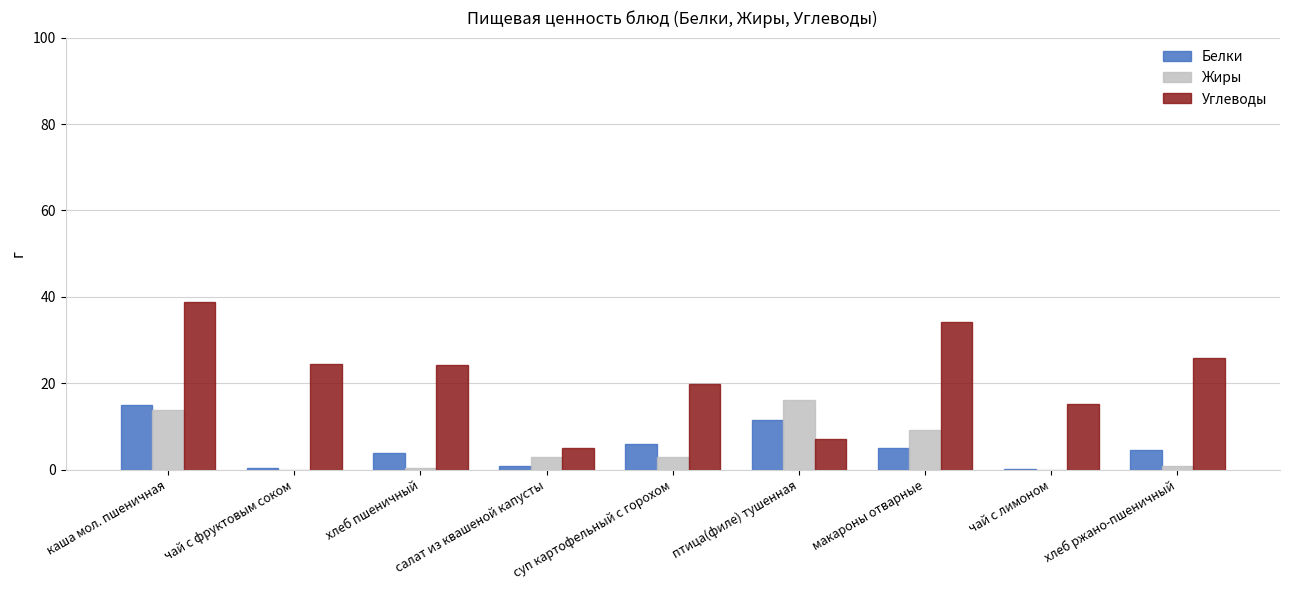

At which category is the sum across all series the highest?

каша мол. пшеничная